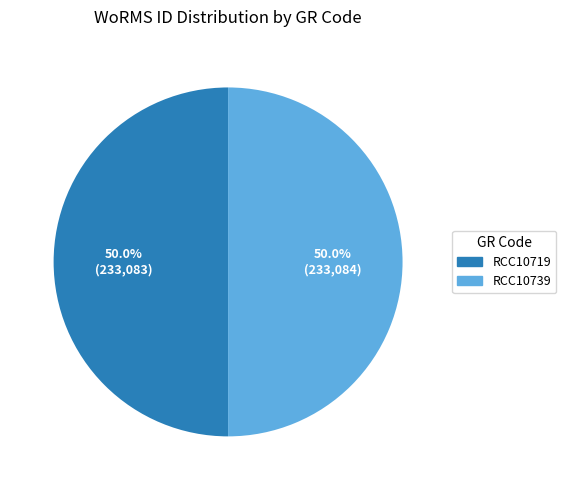

What is the total percentage of RCC10719 and RCC10739?

100.0%